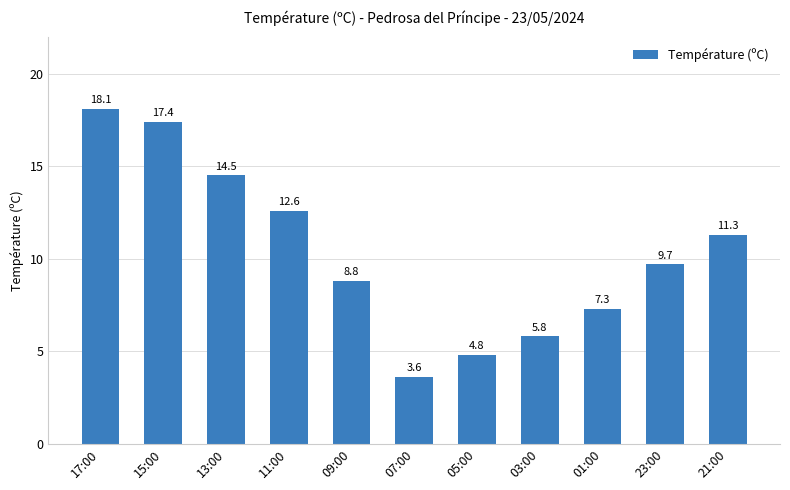

Is it true that the value at 09:00 is 8.8?

True